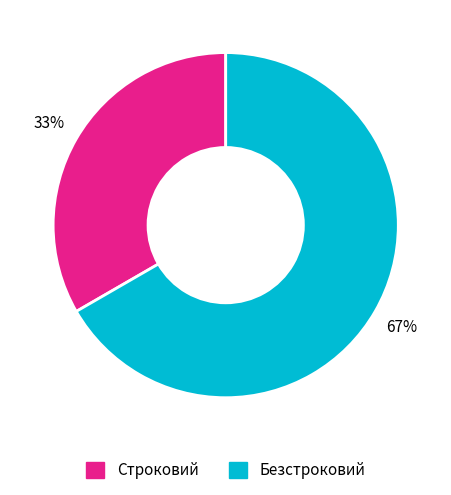

True or false: Безстроковий accounts for 75% of the total.

False